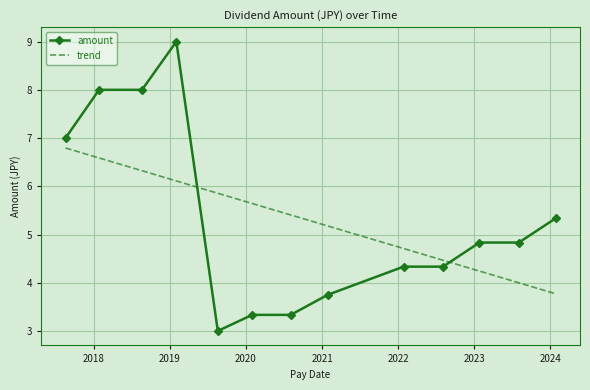

How many series are shown in this chart?

2